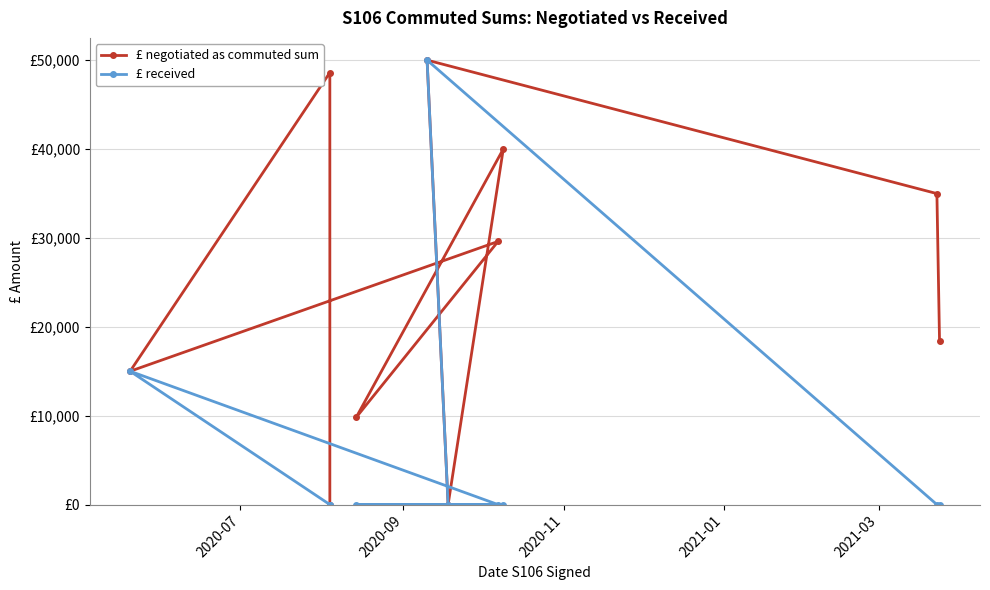

What is the total value across all series at 2020-11?

30000.0